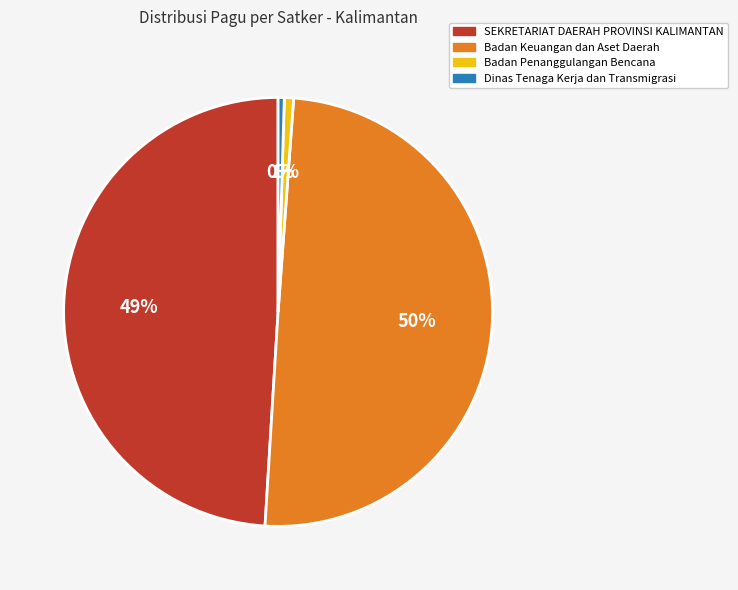

To the nearest percent, what is the average slice percentage?

25%